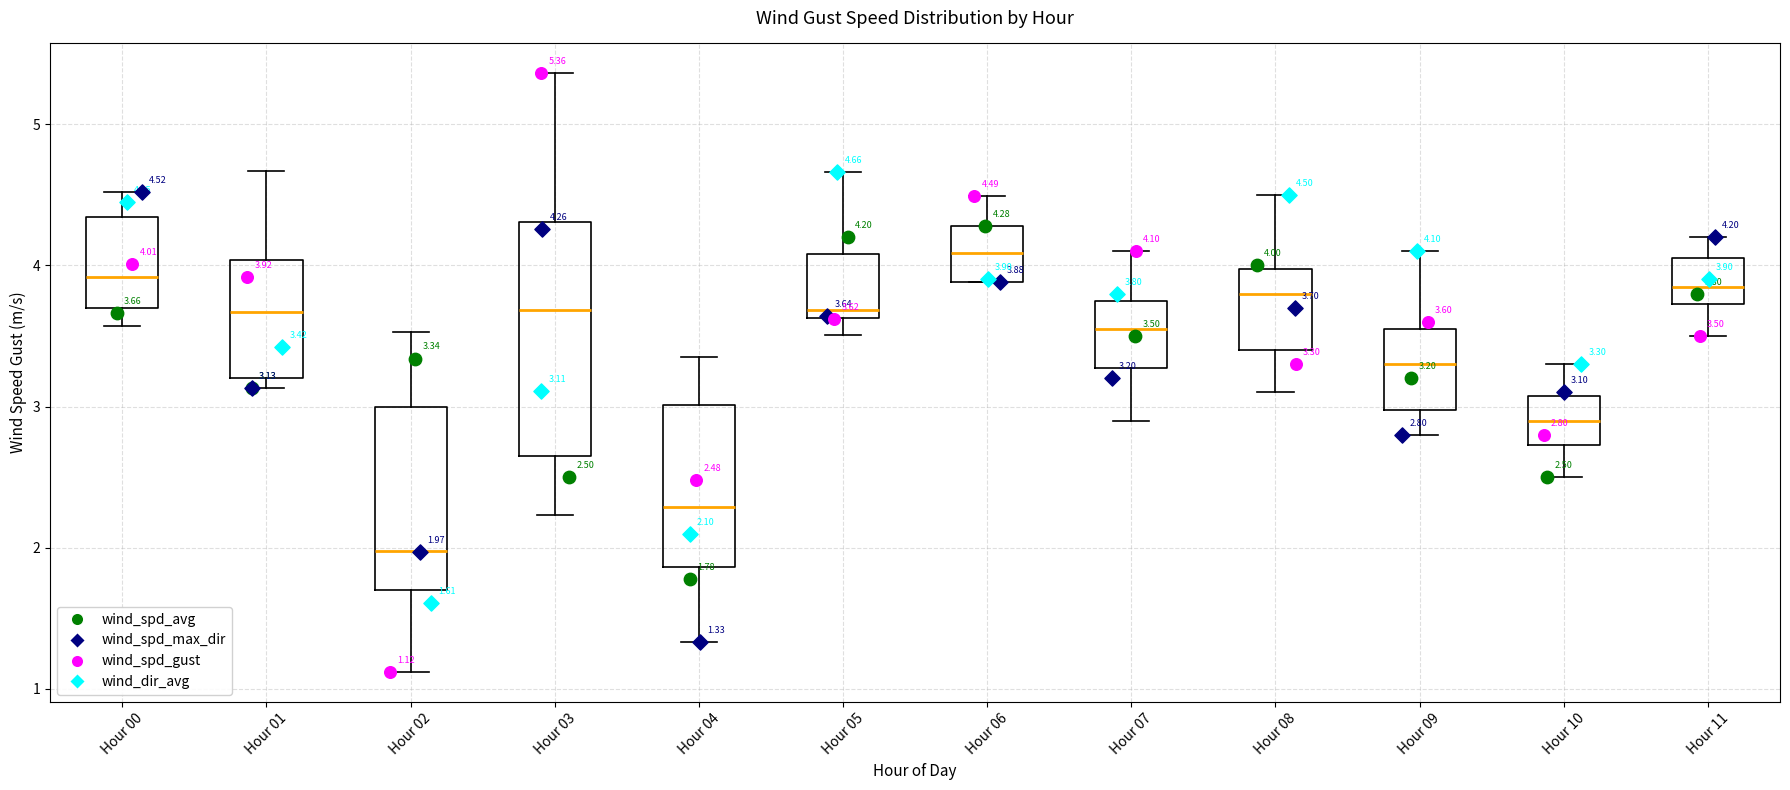

Which box's median line is the lowest?

Hour 02